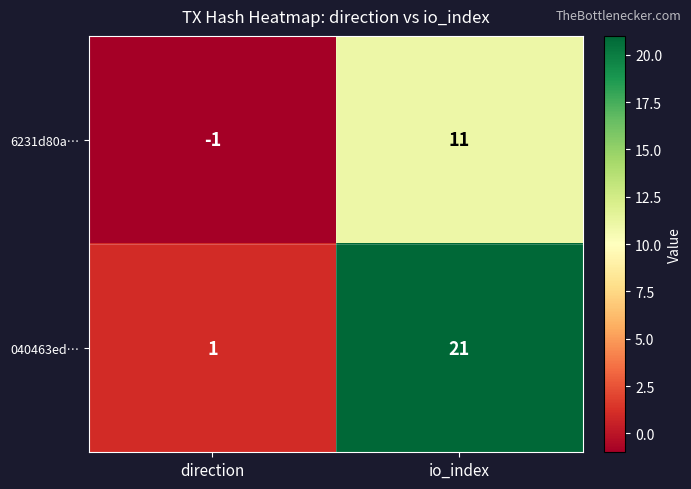

Where is 6231d80a… nearest to the value 5?

direction